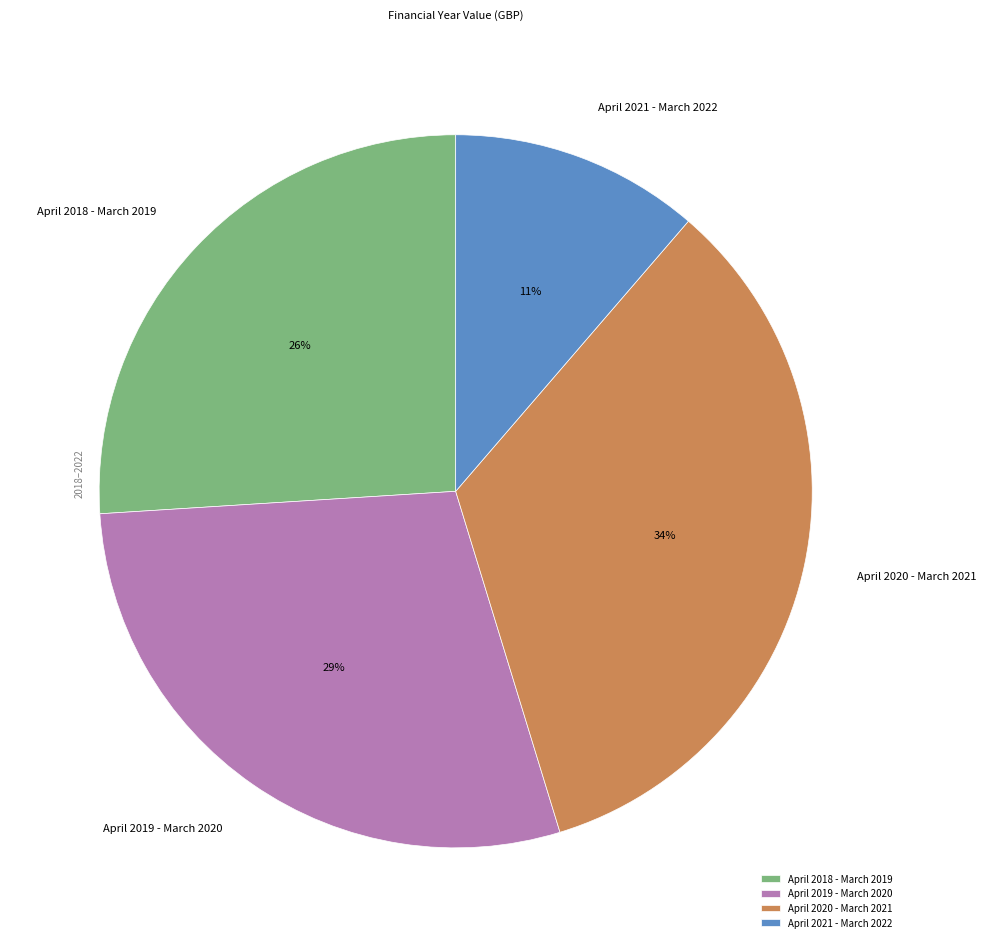

Which slice is the largest?

April 2020 - March 2021